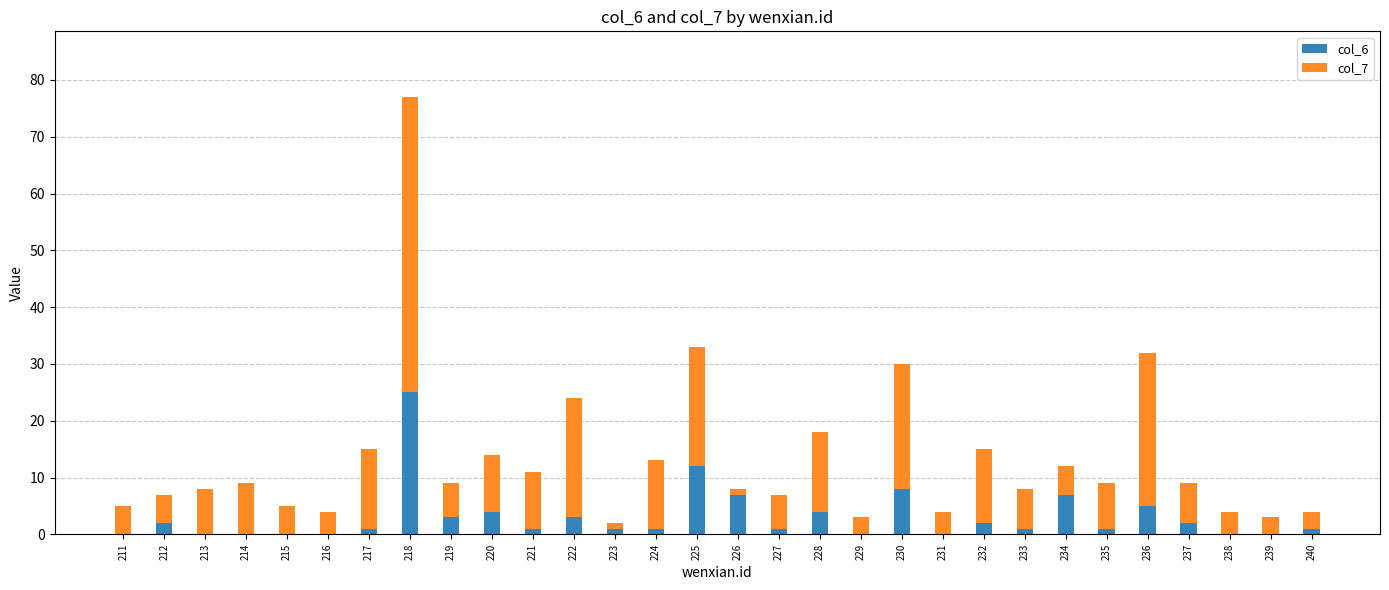

True or false: col_6 has a value of 2 at 236.

False